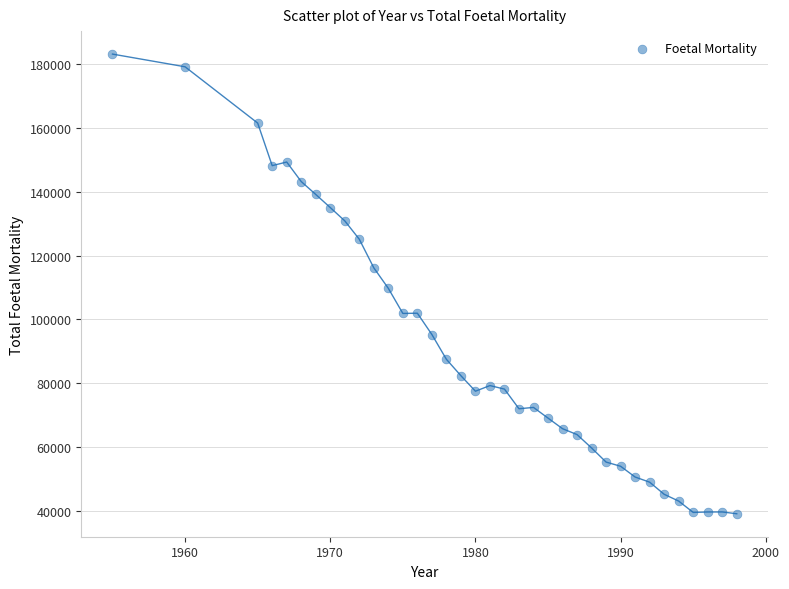

What is the range of X values (max minus min)?

43